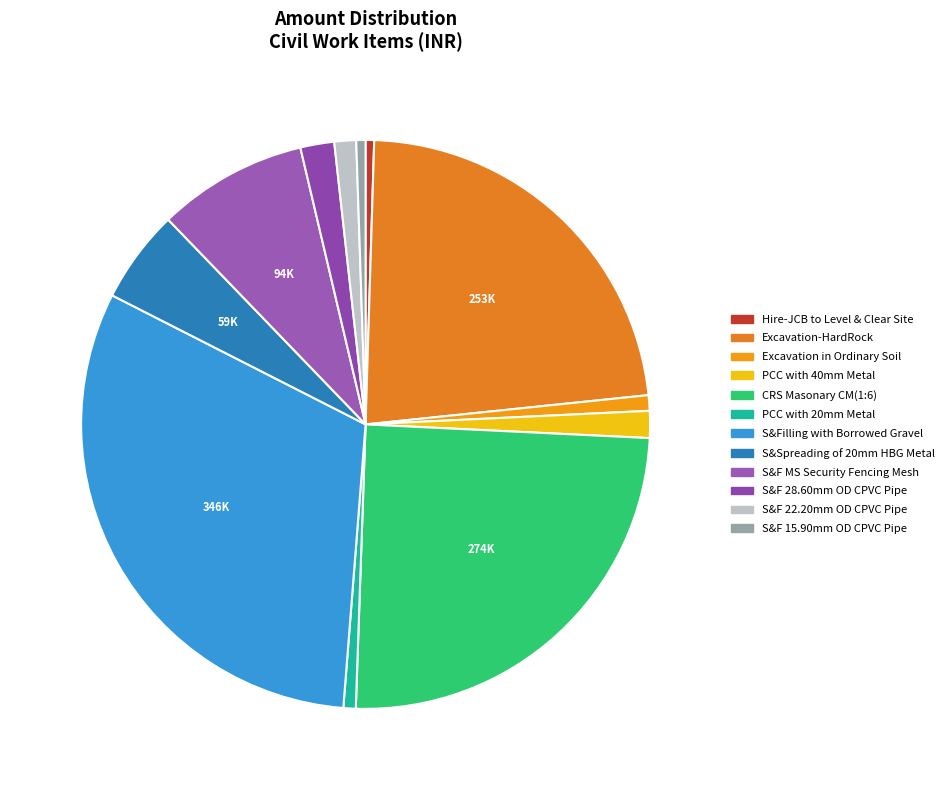

What is the largest slice in the pie chart?

S&Filling with Borrowed Gravel